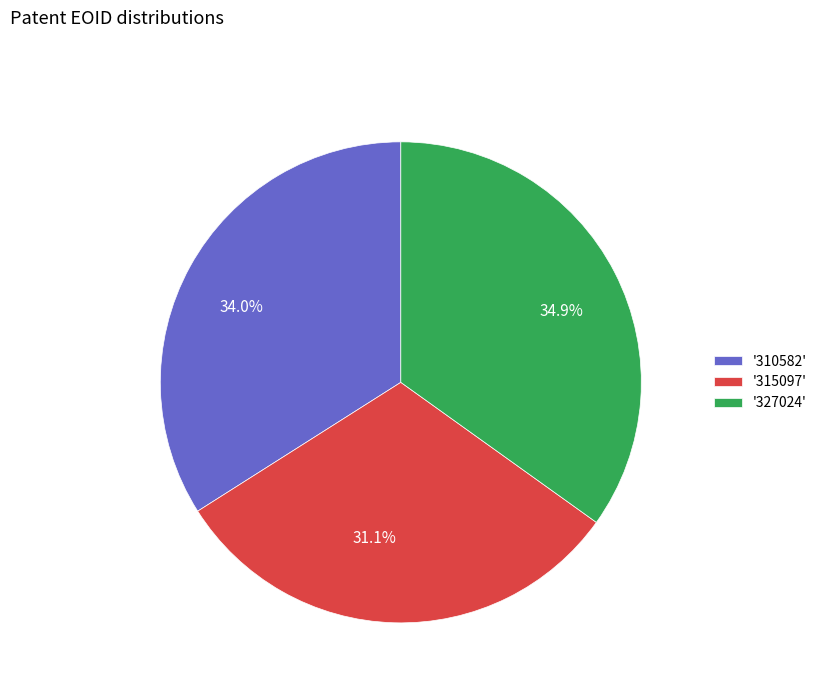

Does any single category account for the majority?

No